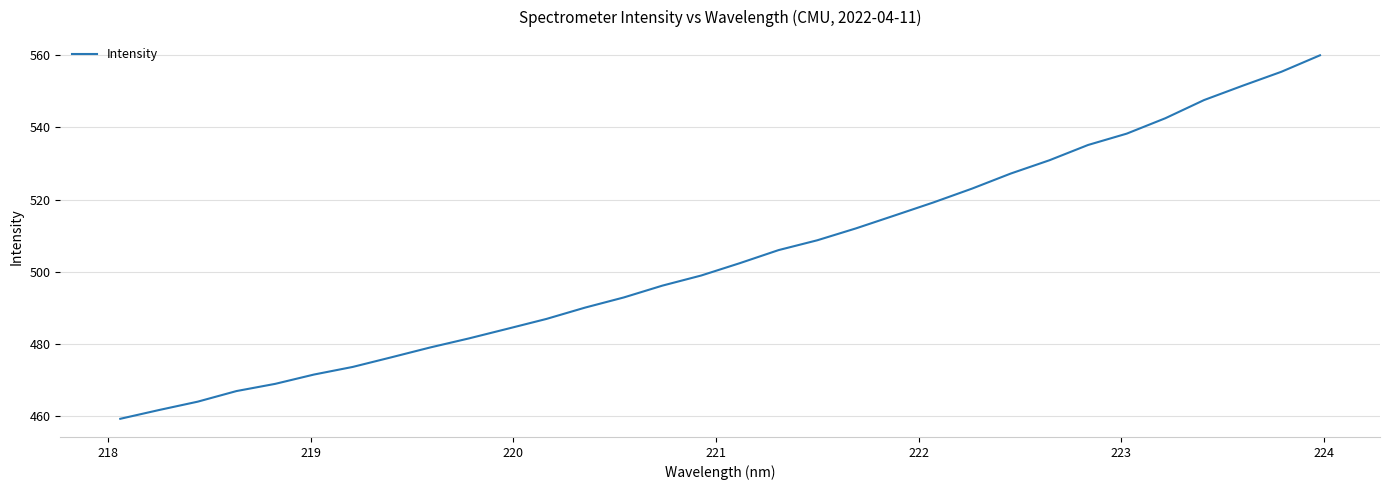

What is the greatest value displayed?

559.9